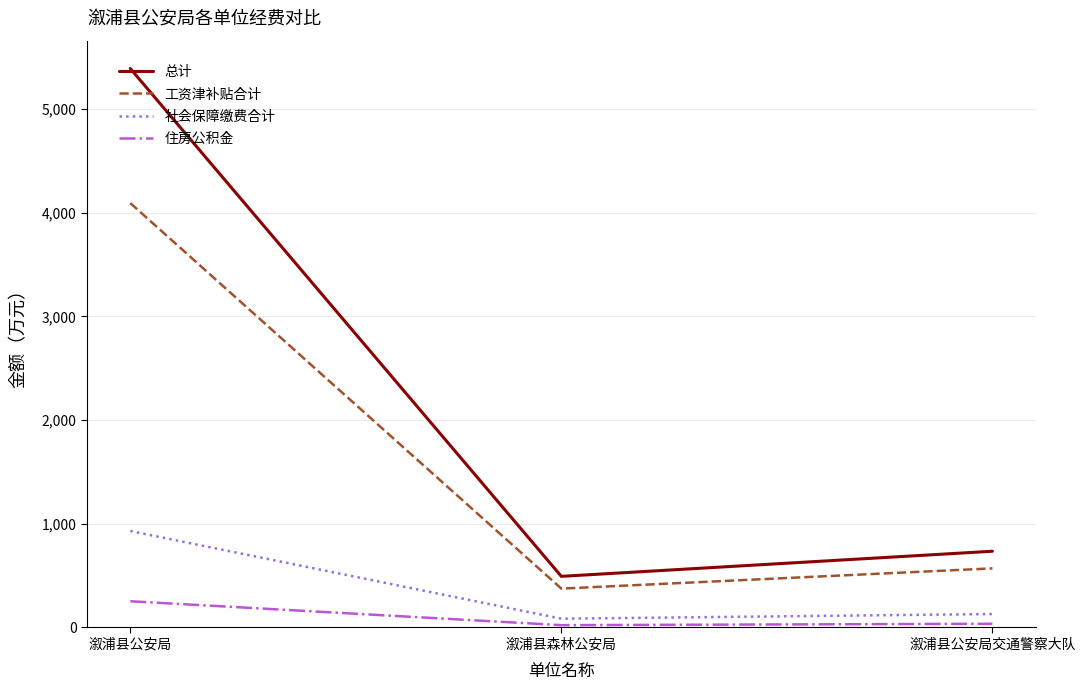

List the series in order of their peak value, lowest first.

住房公积金, 社会保障缴费合计, 工资津补贴合计, 总计